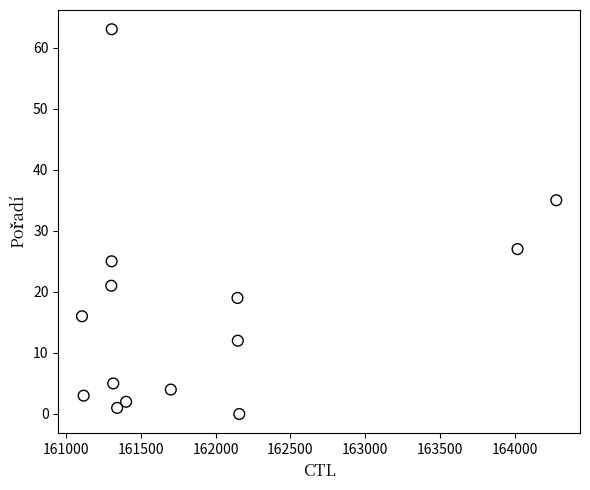

What is the range of X values (max minus min)?

3172